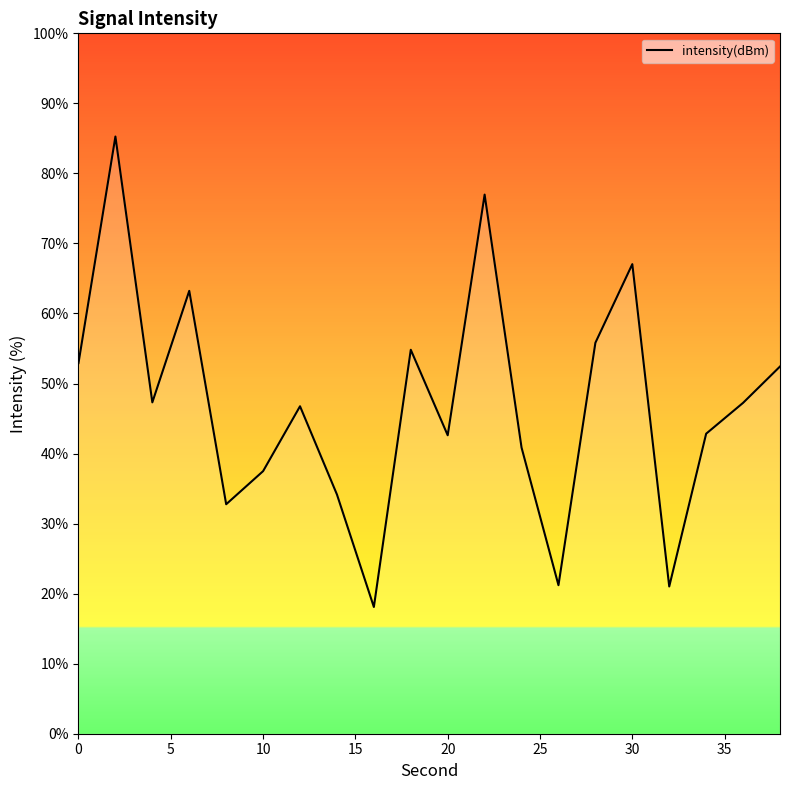

What is the smallest value displayed?

18.1